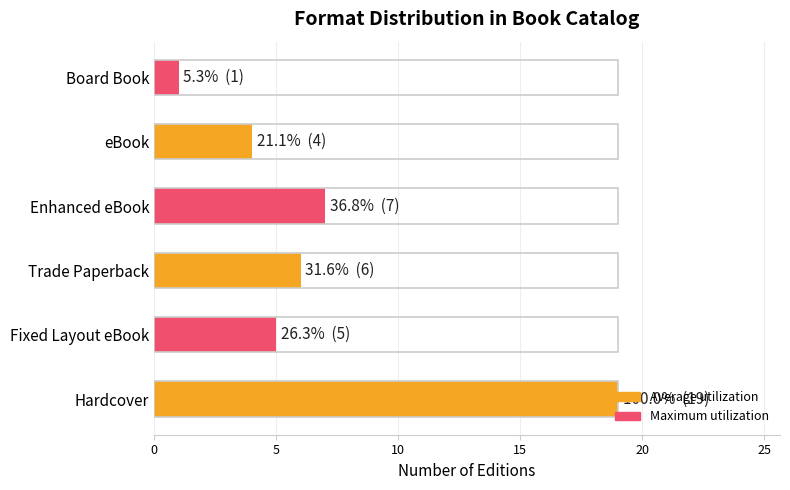

Rank the categories by value from lowest to highest.

Board Book, eBook, Fixed Layout eBook, Trade Paperback, Enhanced eBook, Hardcover